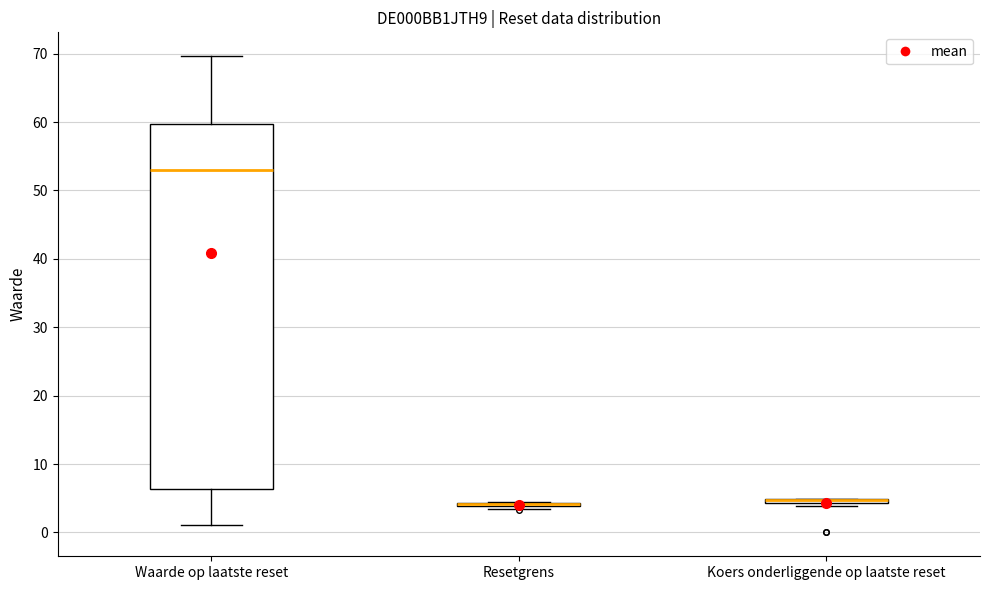

Which box is the tallest, from its lower edge to its upper edge?

Waarde op laatste reset